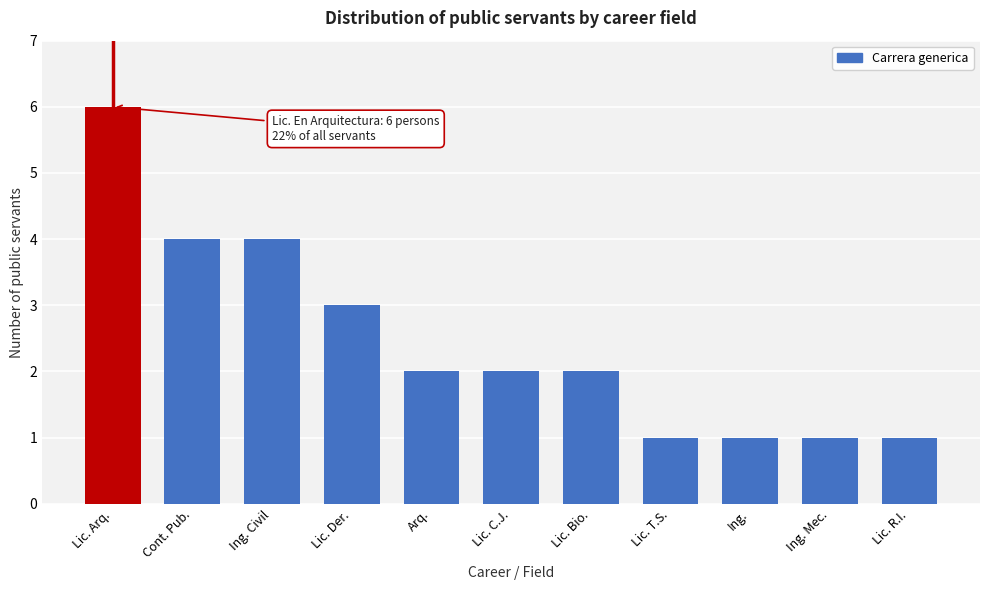

Reading right to left, what are all the values shown in this chart?

1	1	1	1	2	2	2	3	4	4	6